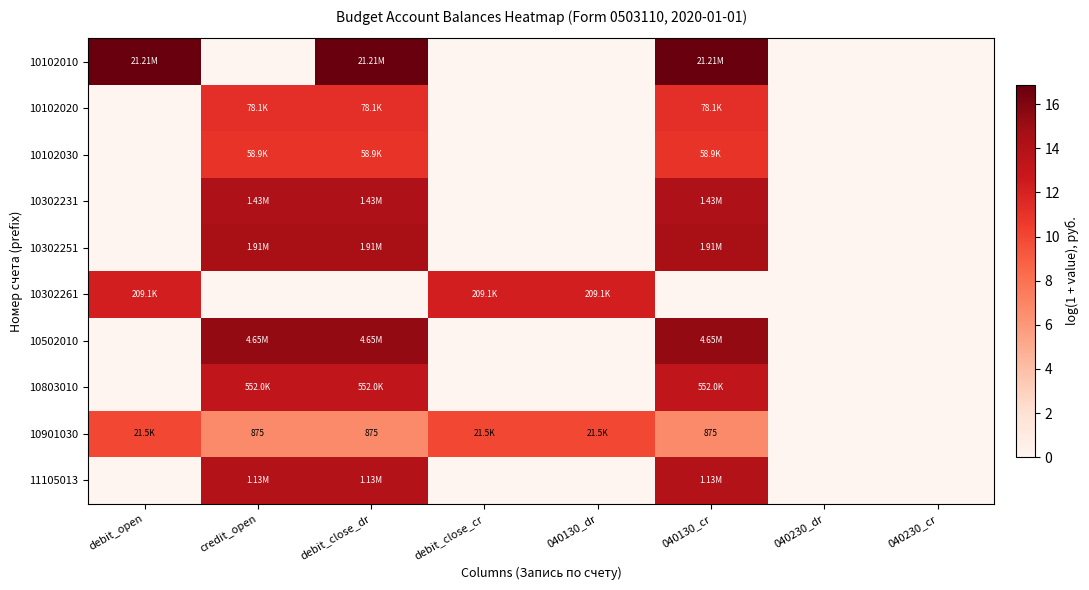

Rank the series at debit_open from lowest to highest value.

10102020, 10102030, 10302231, 10302251, 10502010, 10803010, 11105013, 10901030, 10302261, 10102010